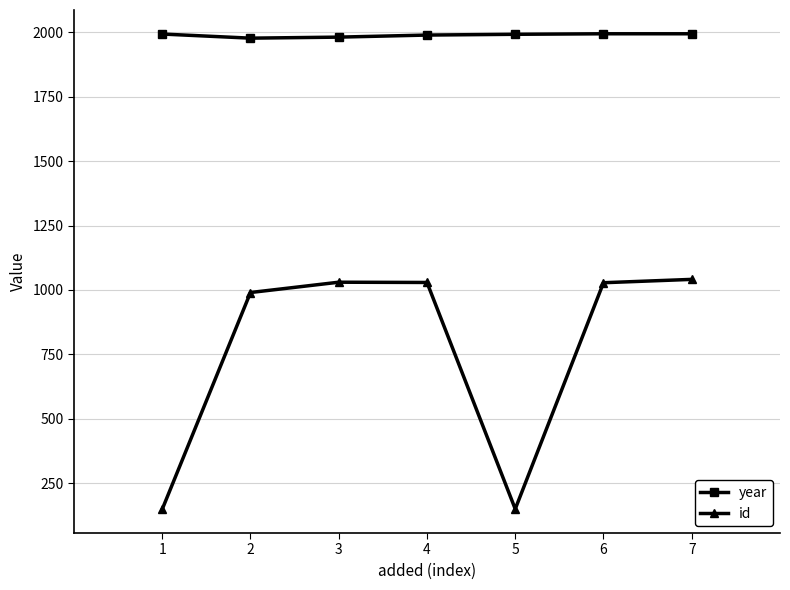

True or false: year has a value of 715 at 1.

False